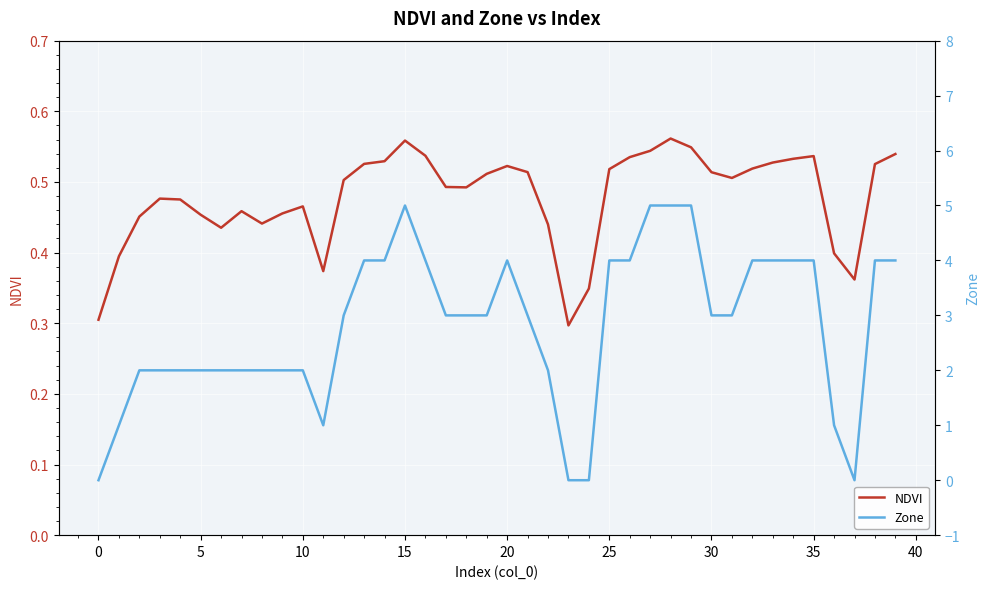

Which series has the largest range (max minus min)?

Zone